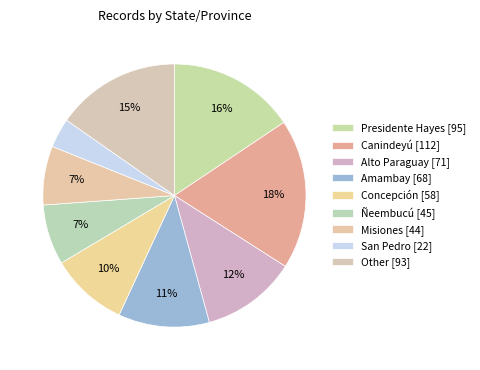

How many segments does this pie chart have?

9